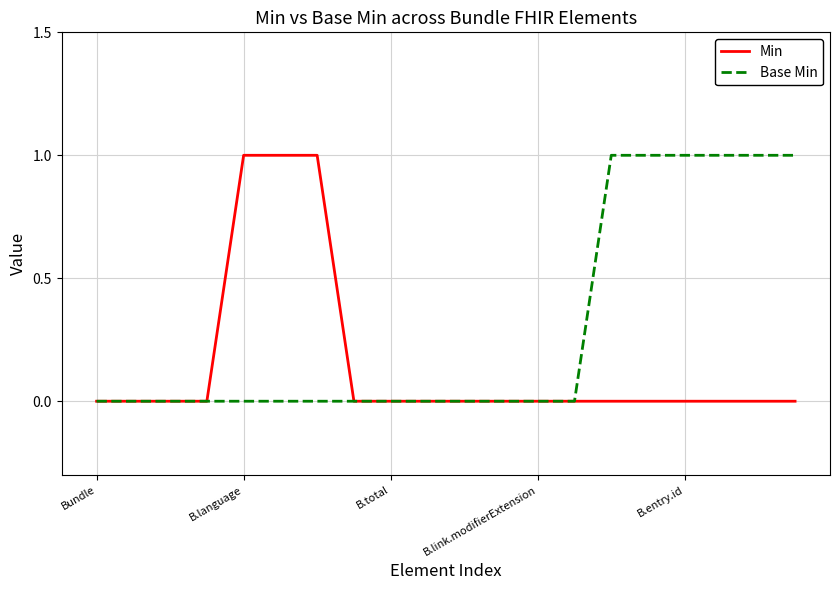

Which series has the largest total across all categories?

Base Min